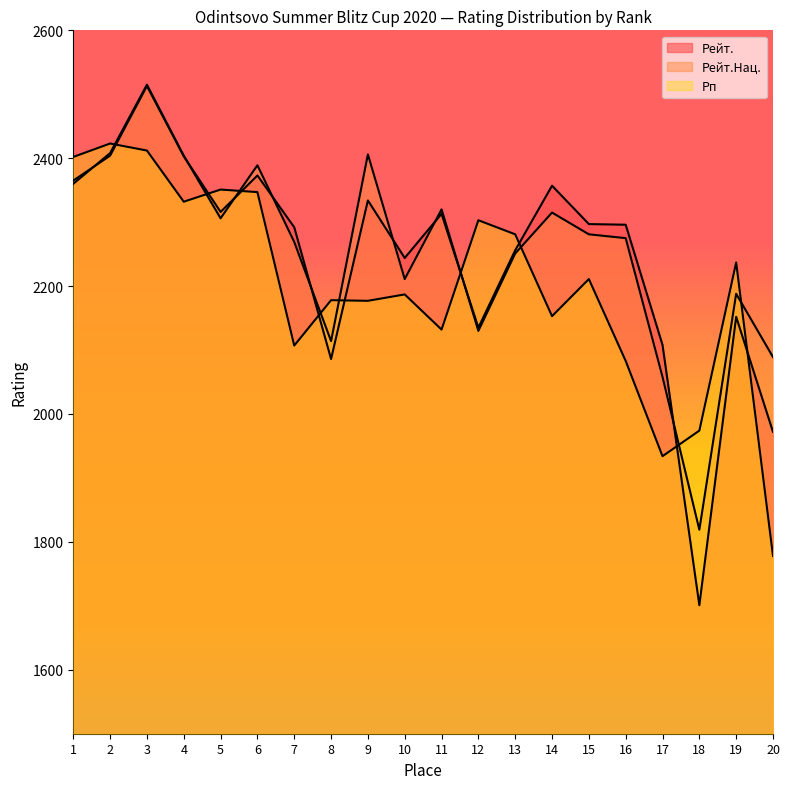

How many lines are shown in the chart?

3